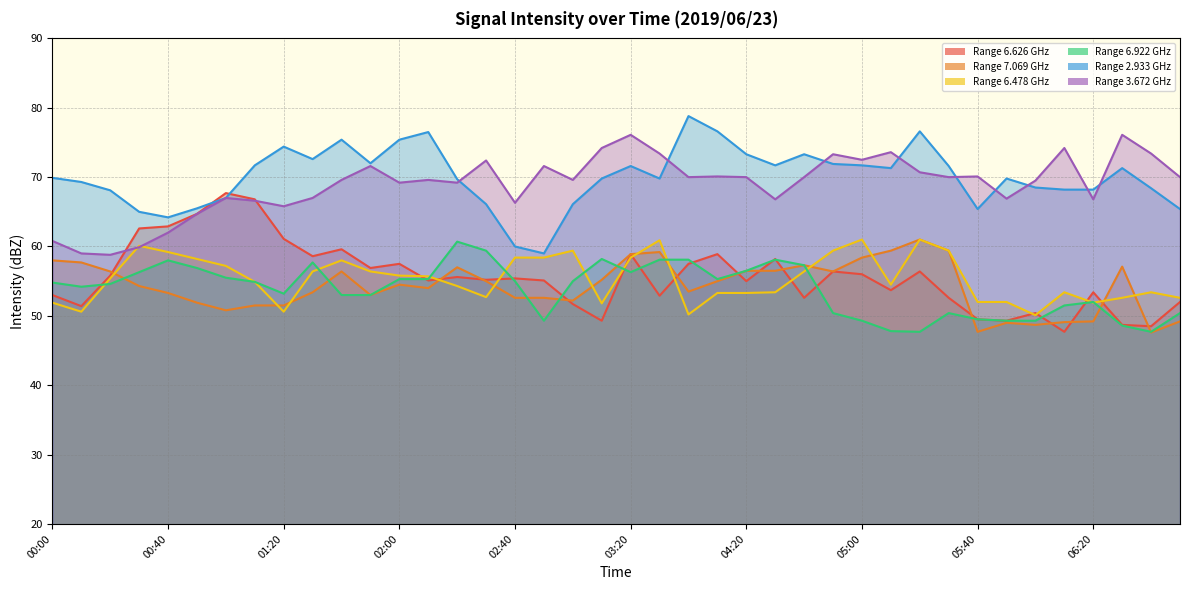

Reading left to right, list all the values displayed in this chart.

  6.626: 00:00=53.0	00:10=51.4	00:20=55.8	00:30=62.6	00:40=62.9	00:50=64.7	01:00=67.7	01:10=66.8	01:20=61.1	01:30=58.6	01:40=59.6	01:50=56.9	02:00=57.5	02:10=55.1	02:20=55.6	02:30=55.2	02:40=55.4	02:50=55.1	03:00=51.7	03:10=49.3	03:20=58.9	03:30=52.9	03:40=57.5	03:50=58.9	04:20=55.0	04:30=58.2	04:40=52.6	04:50=56.4	05:00=56.0	05:10=53.7	05:20=56.4	05:30=52.6	05:40=49.5	05:50=49.3	06:00=50.4	06:10=47.7	06:20=53.4	06:30=48.7	06:40=48.5	06:50=52.0
  7.069: 00:00=58.0	00:10=57.7	00:20=56.4	00:30=54.3	00:40=53.3	00:50=51.9	01:00=50.8	01:10=51.5	01:20=51.5	01:30=53.4	01:40=56.4	01:50=53.0	02:00=54.5	02:10=54.0	02:20=57.0	02:30=55.0	02:40=52.6	02:50=52.6	03:00=52.2	03:10=55.2	03:20=58.9	03:30=59.2	03:40=53.5	03:50=55.0	04:20=56.5	04:30=56.5	04:40=57.3	04:50=56.4	05:00=58.4	05:10=59.4	05:20=61.0	05:30=59.4	05:40=47.7	05:50=49.0	06:00=48.7	06:10=49.1	06:20=49.2	06:30=57.1	06:40=47.6	06:50=49.2
  6.478: 00:00=51.9	00:10=50.6	00:20=55.4	00:30=60.1	00:40=59.2	00:50=58.2	01:00=57.2	01:10=54.9	01:20=50.6	01:30=56.4	01:40=58.0	01:50=56.4	02:00=55.8	02:10=55.7	02:20=54.3	02:30=52.7	02:40=58.4	02:50=58.4	03:00=59.4	03:10=51.8	03:20=58.4	03:30=60.9	03:40=50.2	03:50=53.3	04:20=53.3	04:30=53.4	04:40=56.4	04:50=59.4	05:00=61.0	05:10=54.5	05:20=61.0	05:30=59.4	05:40=52.0	05:50=52.0	06:00=50.1	06:10=53.4	06:20=51.9	06:30=52.6	06:40=53.4	06:50=52.6
  6.922: 00:00=54.8	00:10=54.2	00:20=54.6	00:30=56.3	00:40=58.0	00:50=56.9	01:00=55.5	01:10=54.9	01:20=53.2	01:30=57.7	01:40=53.0	01:50=53.0	02:00=55.3	02:10=55.3	02:20=60.7	02:30=59.4	02:40=55.0	02:50=49.3	03:00=55.0	03:10=58.2	03:20=56.3	03:30=58.1	03:40=58.1	03:50=55.3	04:20=56.5	04:30=58.1	04:40=57.3	04:50=50.4	05:00=49.3	05:10=47.8	05:20=47.7	05:30=50.4	05:40=49.5	05:50=49.3	06:00=49.3	06:10=51.5	06:20=52.0	06:30=48.6	06:40=47.7	06:50=50.4
  2.933: 00:00=69.9	00:10=69.3	00:20=68.1	00:30=65.0	00:40=64.2	00:50=65.5	01:00=67.0	01:10=71.7	01:20=74.4	01:30=72.6	01:40=75.4	01:50=72.0	02:00=75.4	02:10=76.5	02:20=69.7	02:30=66.1	02:40=60.0	02:50=59.0	03:00=66.1	03:10=69.8	03:20=71.6	03:30=69.8	03:40=78.8	03:50=76.6	04:20=73.3	04:30=71.7	04:40=73.3	04:50=71.9	05:00=71.7	05:10=71.3	05:20=76.6	05:30=71.6	05:40=65.4	05:50=69.8	06:00=68.5	06:10=68.2	06:20=68.2	06:30=71.3	06:40=68.4	06:50=65.4
  3.672: 00:00=60.8	00:10=59.0	00:20=58.8	00:30=59.9	00:40=62.0	00:50=64.7	01:00=67.0	01:10=66.6	01:20=65.8	01:30=67.0	01:40=69.6	01:50=71.6	02:00=69.2	02:10=69.6	02:20=69.2	02:30=72.4	02:40=66.3	02:50=71.6	03:00=69.6	03:10=74.2	03:20=76.1	03:30=73.4	03:40=70.0	03:50=70.1	04:20=70.0	04:30=66.8	04:40=70.0	04:50=73.3	05:00=72.5	05:10=73.6	05:20=70.7	05:30=70.0	05:40=70.1	05:50=66.9	06:00=69.5	06:10=74.2	06:20=66.8	06:30=76.1	06:40=73.4	06:50=70.0